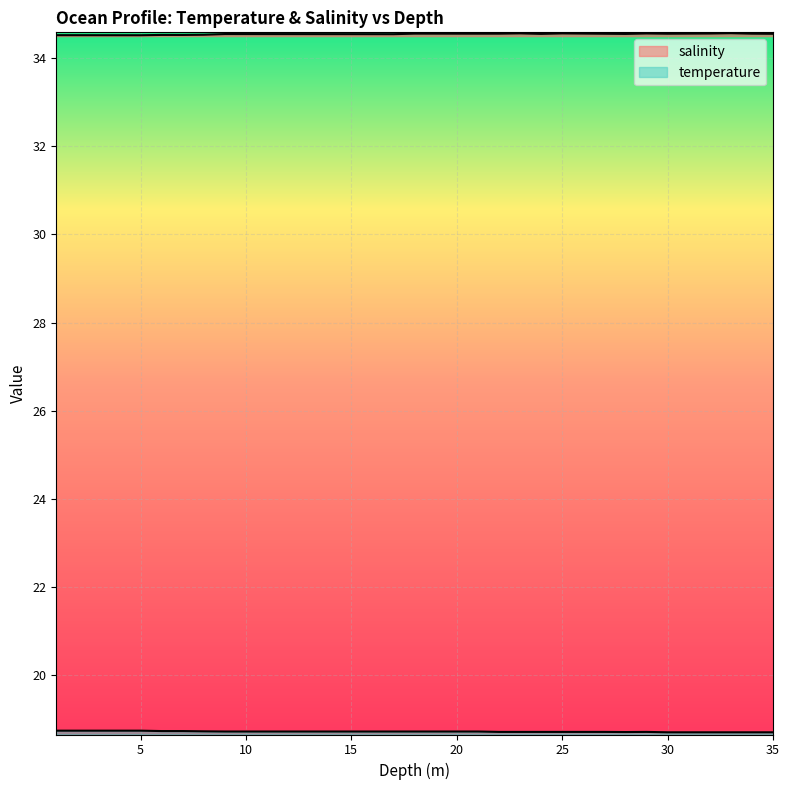

How many lines are shown in the chart?

2